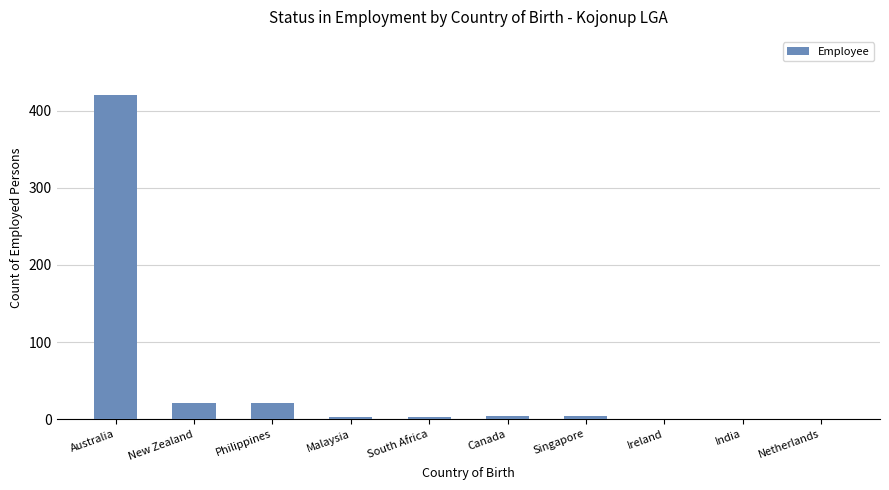

How many data points does each series have?

10